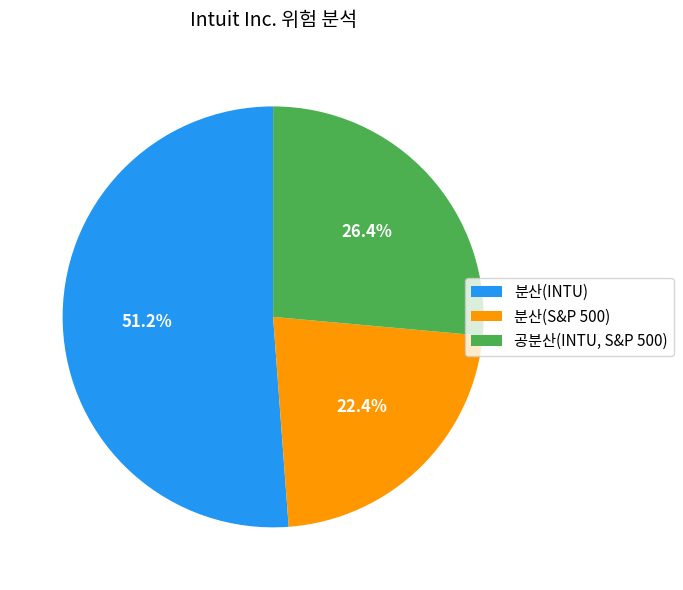

Which has a higher value, 분산(S&P 500) or 분산(INTU)?

분산(INTU)